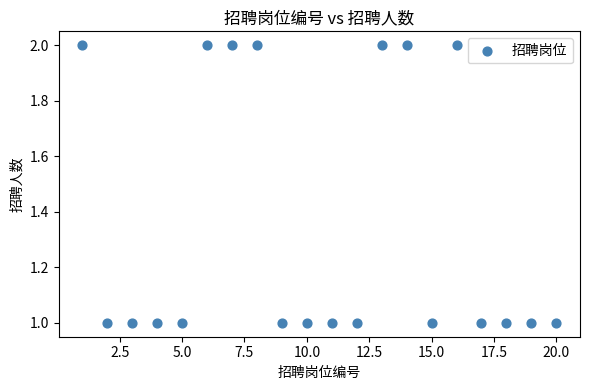

What is the range of X values (max minus min)?

19